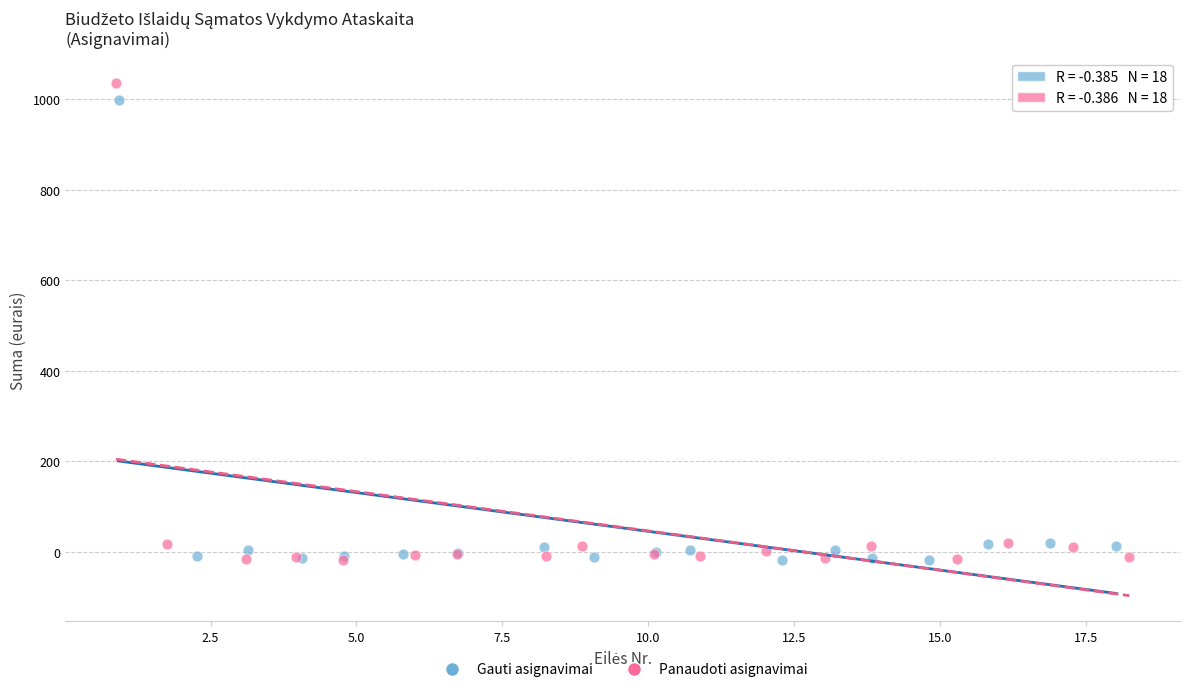

Which series has the largest Y range (max minus min)?

Panaudoti asignavimai